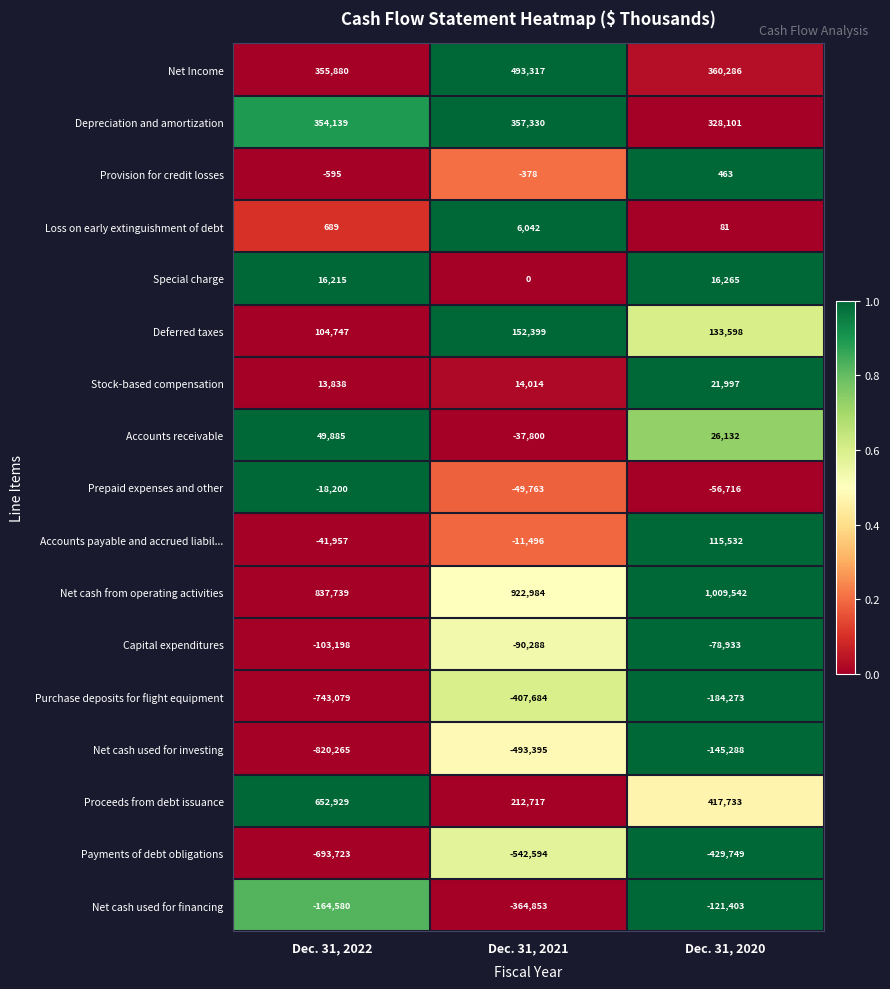

What is the average value of the Deferred taxes series?

130248